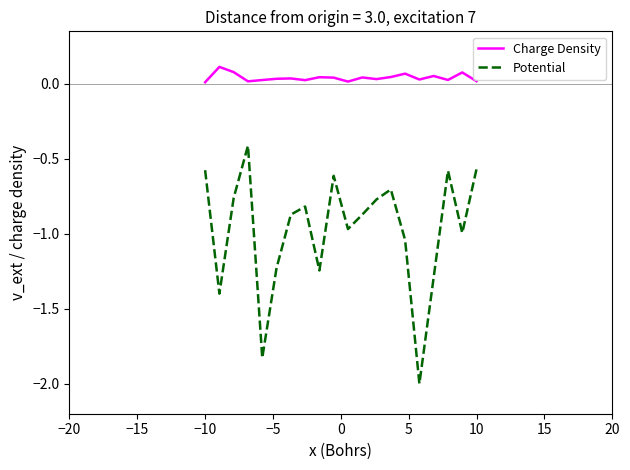

What is the highest value of the Potential series?

-0.4